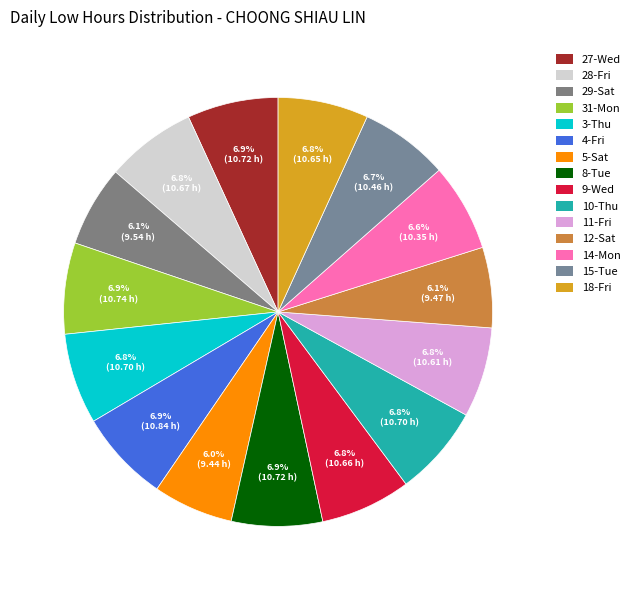

What is the largest slice in the pie chart?

4-Fri